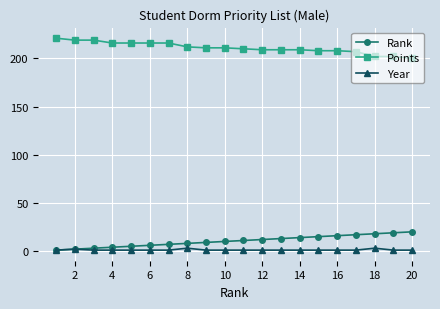

What is the difference between the maximum and second lowest values in the Year series?

2